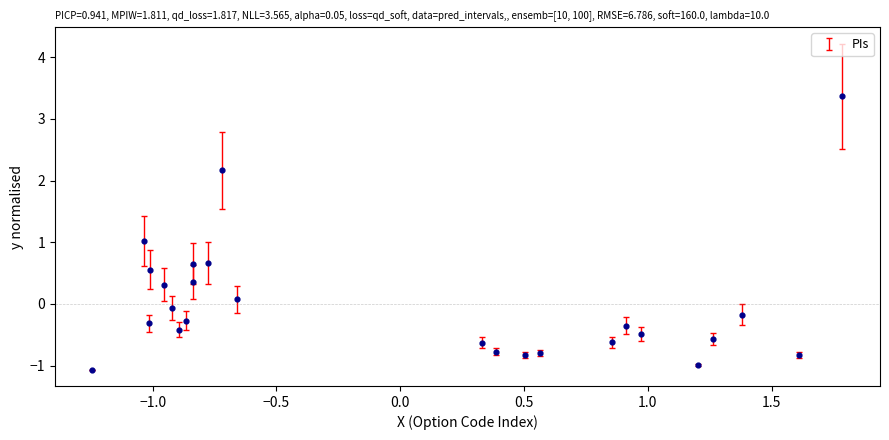

What is the range of X values (max minus min)?

3.0